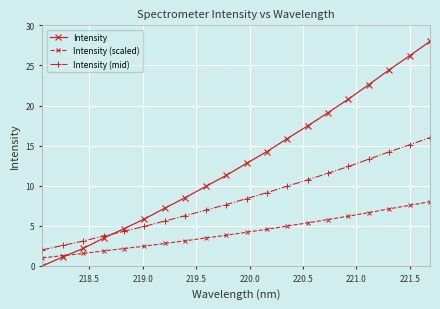

Which series has the widest spread of values?

Intensity